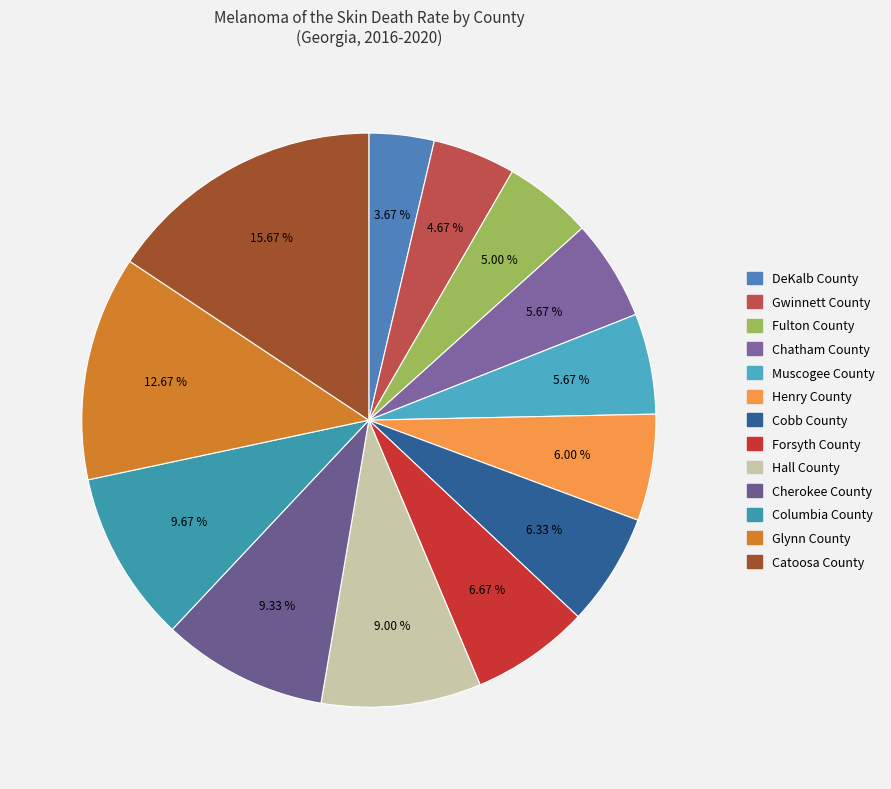

Combined, do Cobb County and Chatham County account for over 50%?

No